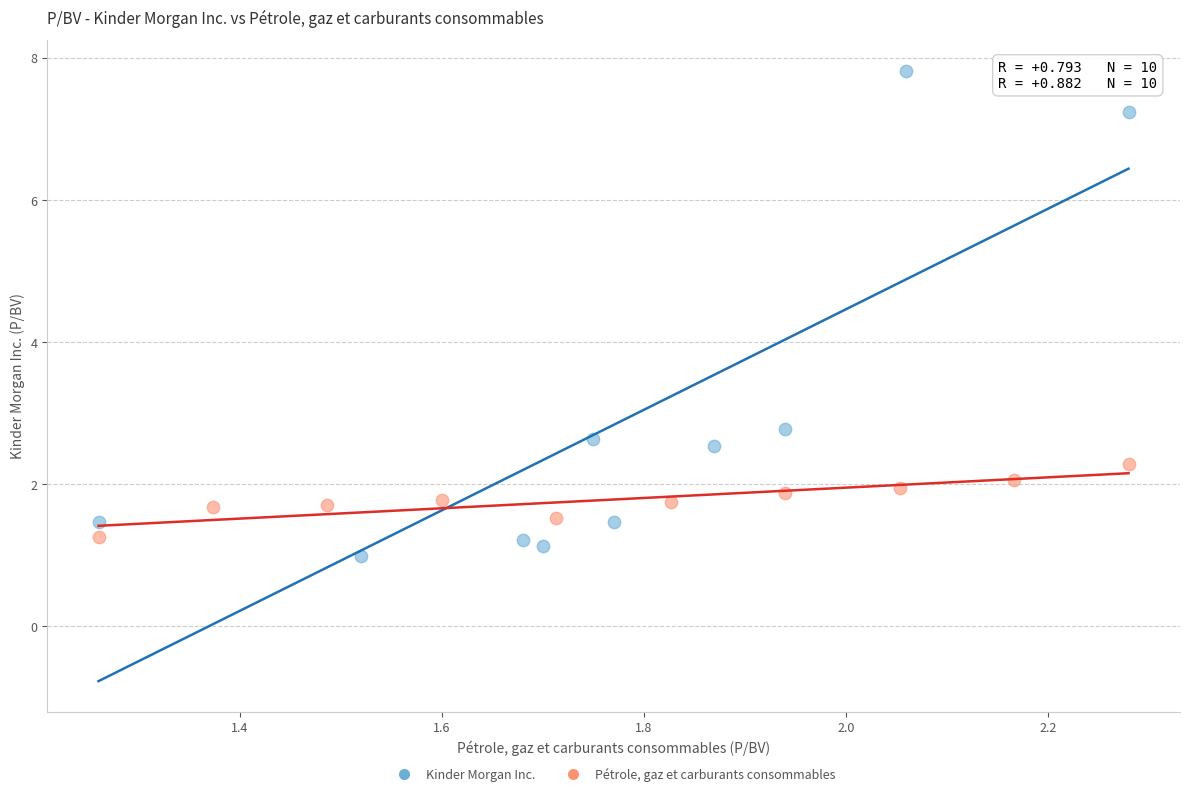

Which series contains the highest Y value?

Kinder Morgan Inc.